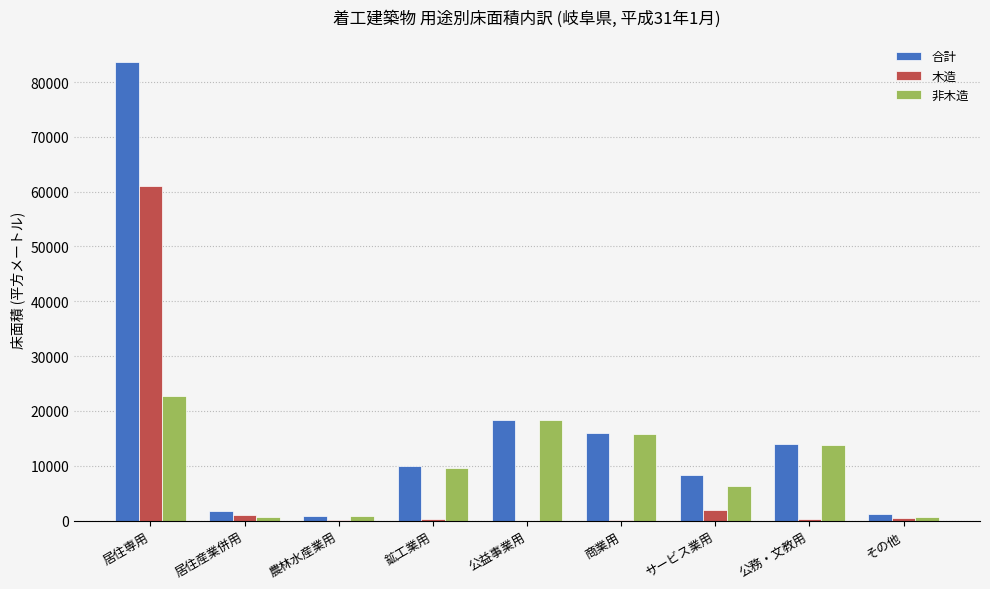

At which category is the sum across all series the highest?

居住専用